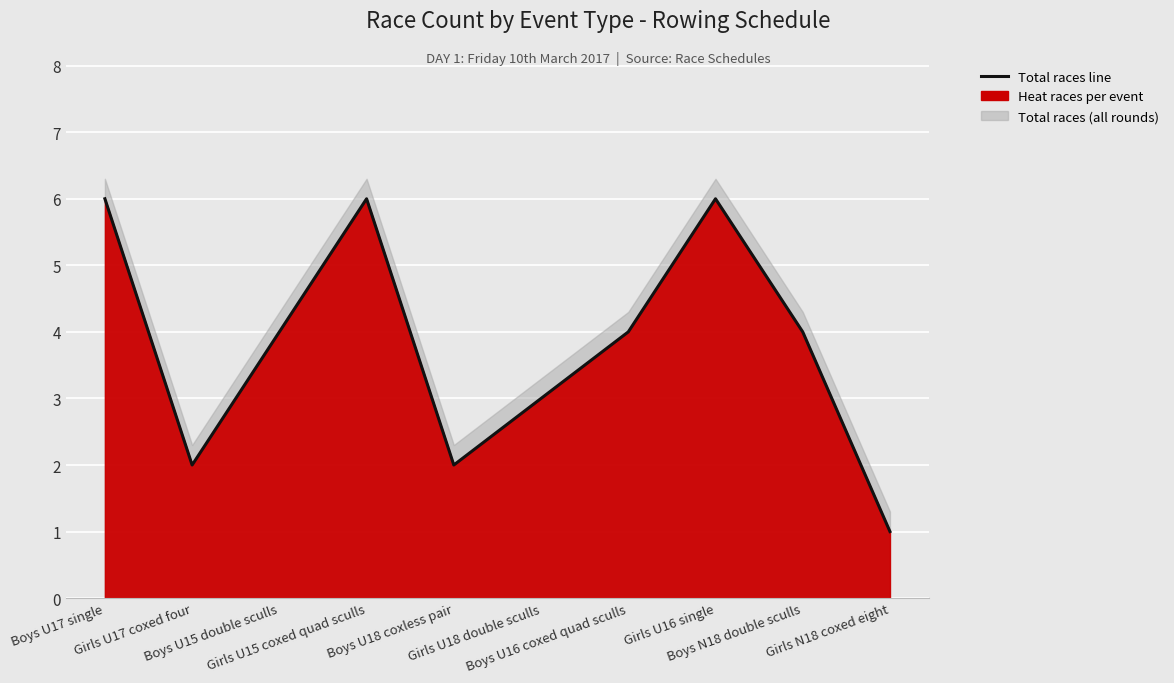

Reading right to left, extract all data points from this chart.

Girls N18 coxed eight=1	Boys N18 double sculls=4	Girls U16 single=6	Boys U16 coxed quad sculls=4	Girls U18 double sculls=3	Boys U18 coxless pair=2	Girls U15 coxed quad sculls=6	Boys U15 double sculls=4	Girls U17 coxed four=2	Boys U17 single=6